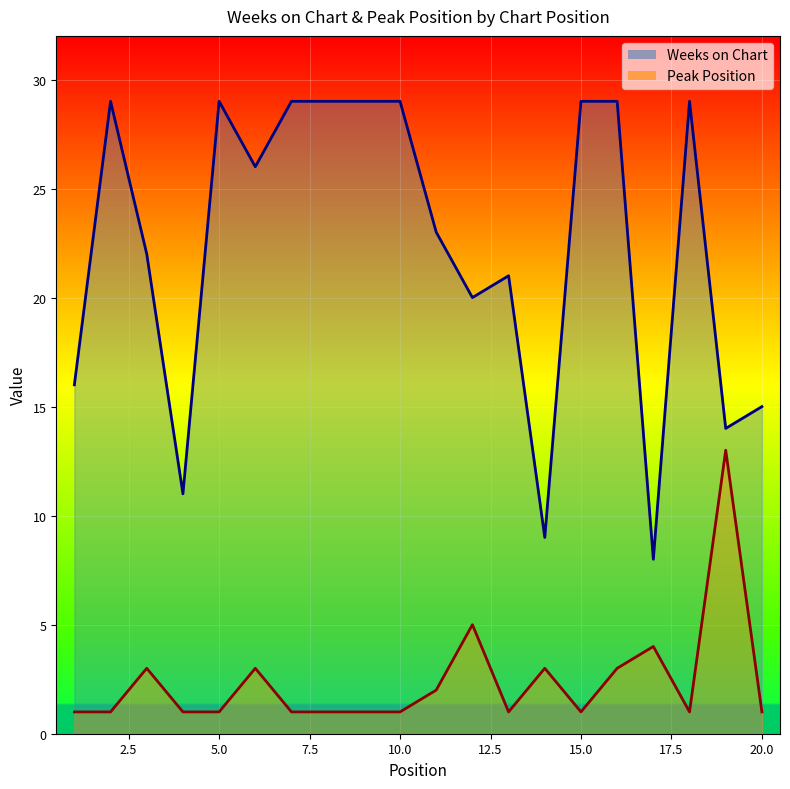

What is the difference between the second highest and minimum values in the Weeks on Chart series?

21